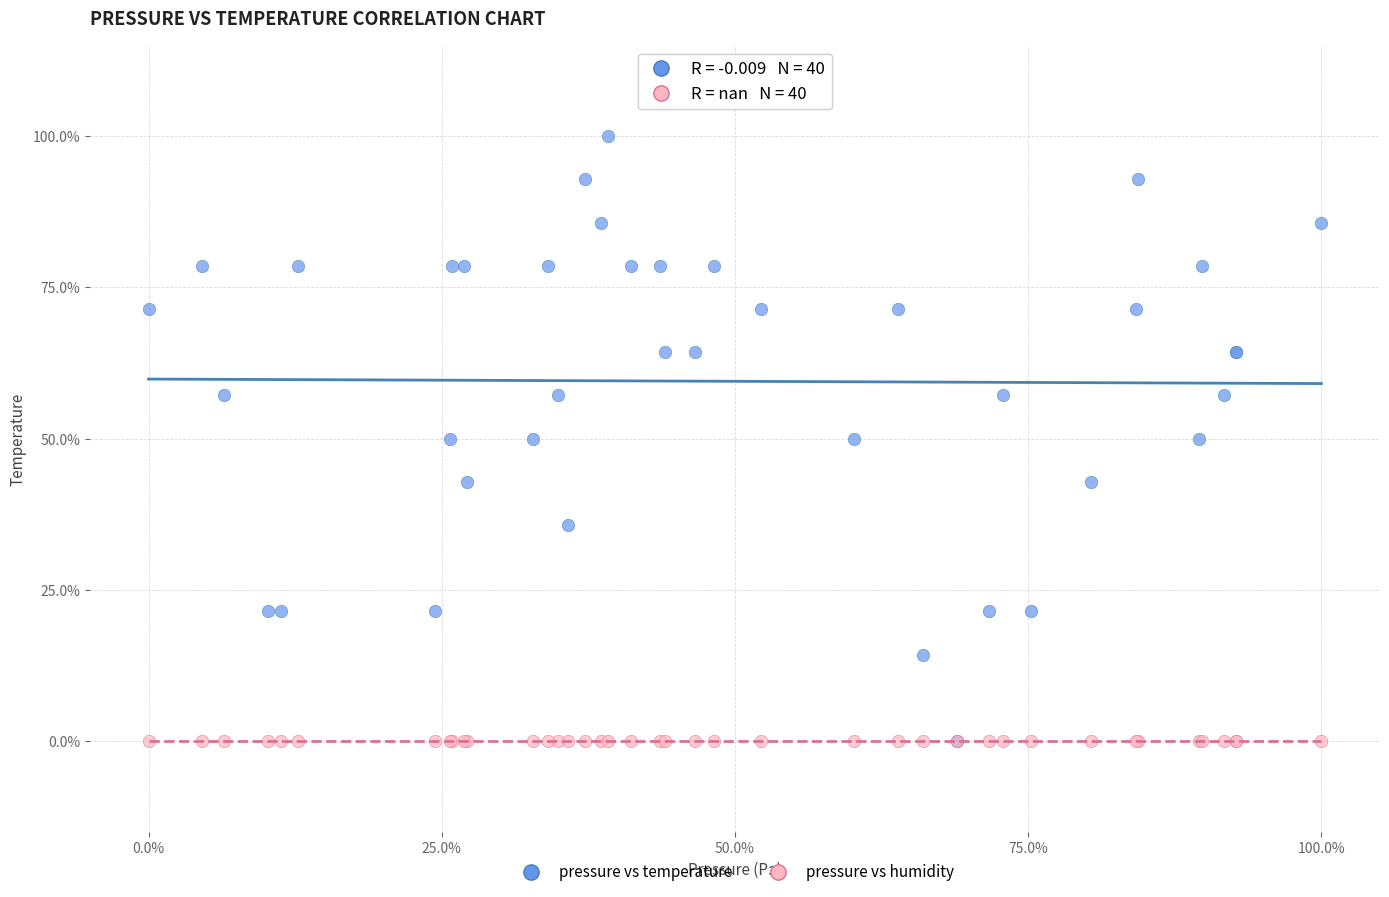

Which series reaches the maximum Y coordinate?

pressure vs temperature